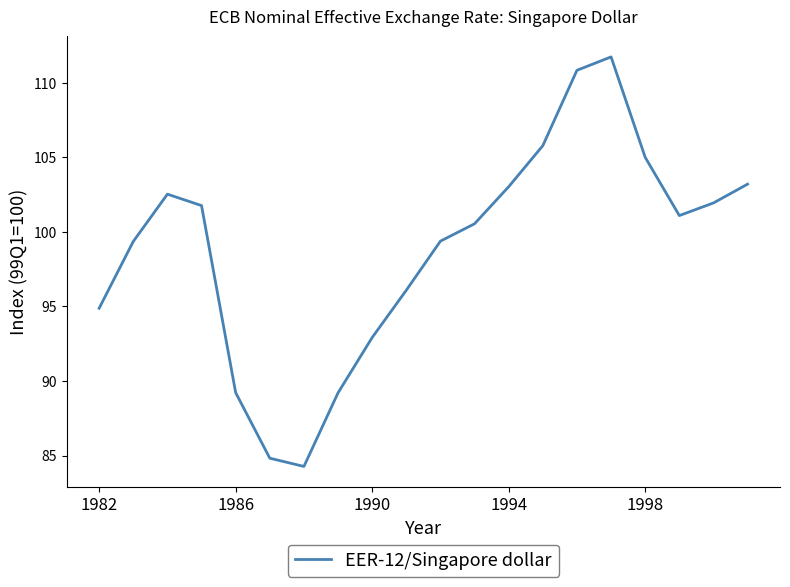

What is the smallest value displayed?

84.3